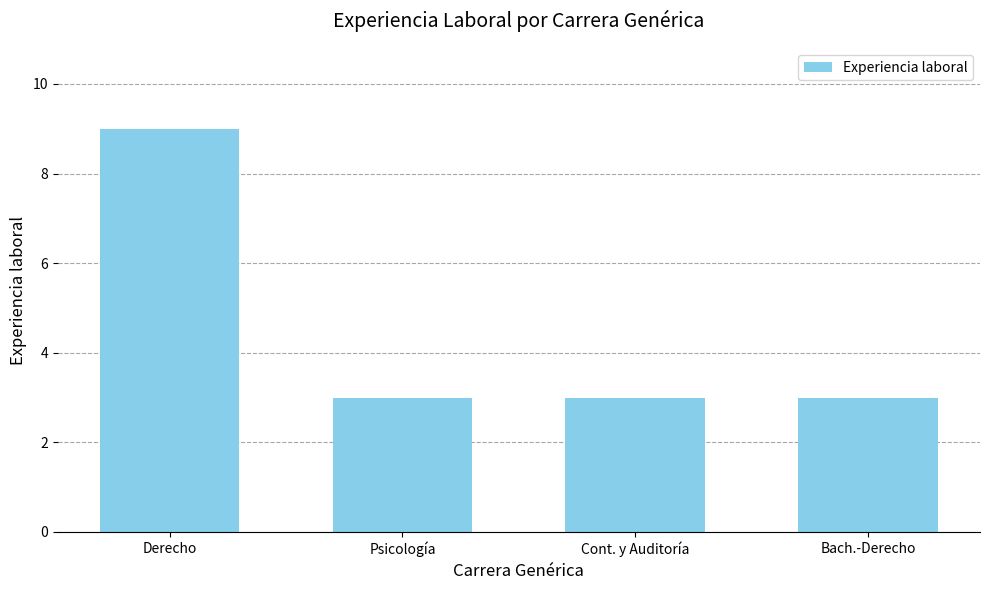

What is the difference between the maximum and second lowest values?

6